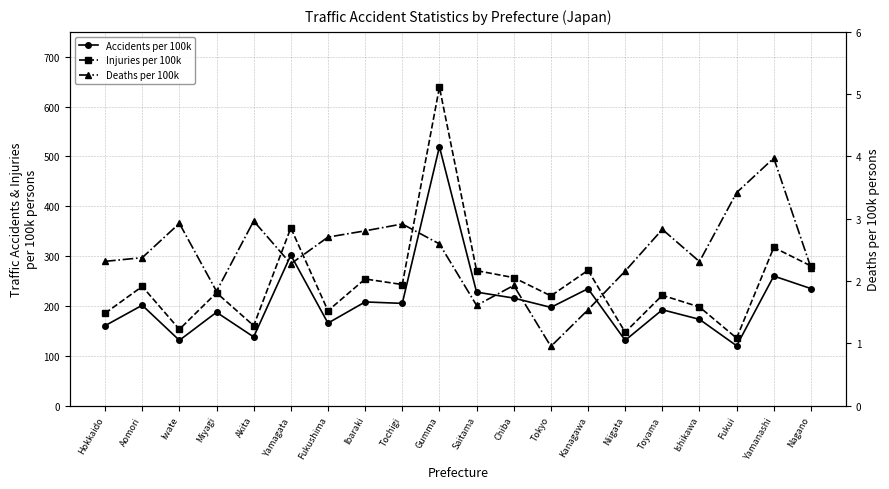

Rank the series at Yamanashi from highest to lowest value.

Injuries per 100k, Accidents per 100k, Deaths per 100k